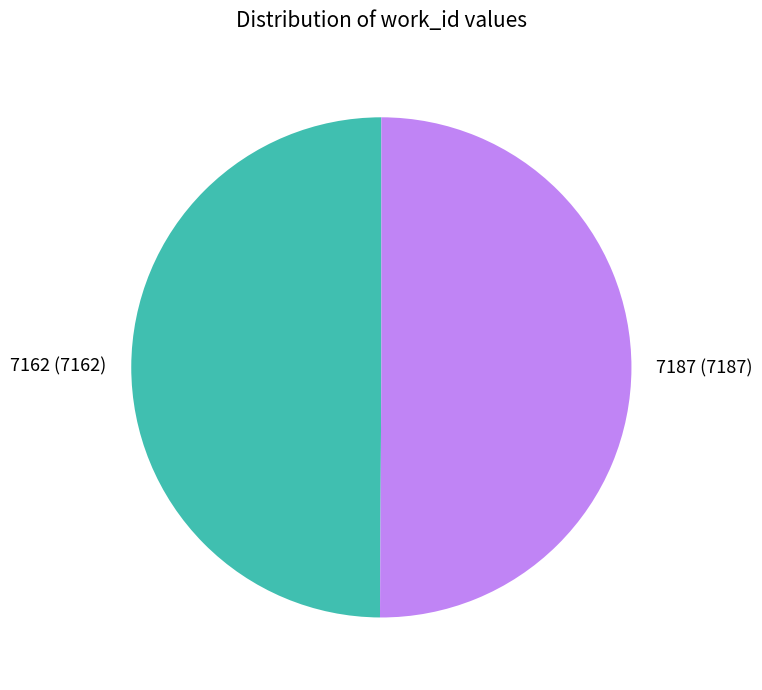

Combined, do 7187 and 7162 account for over 50%?

Yes